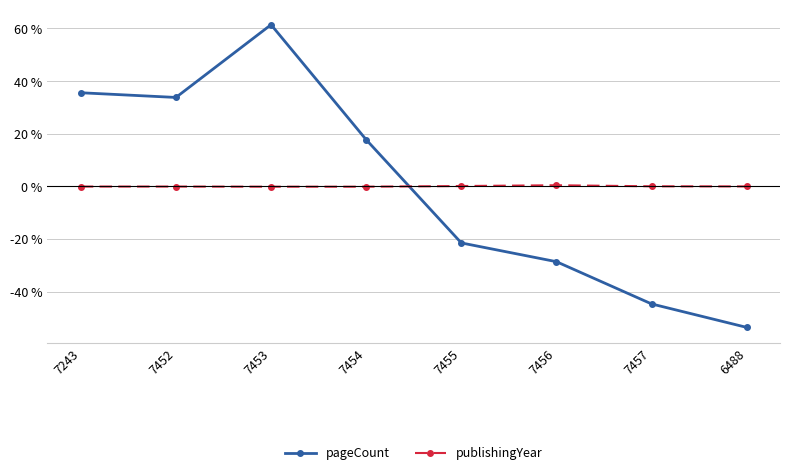

True or false: pageCount has a value of 11.5 at 7454.

False